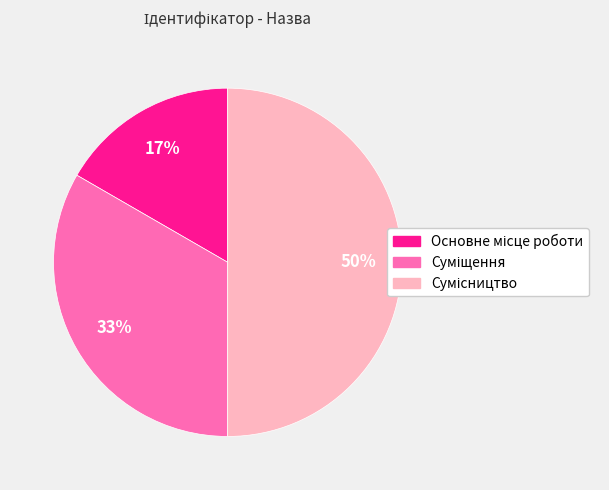

How many segments does this pie chart have?

3